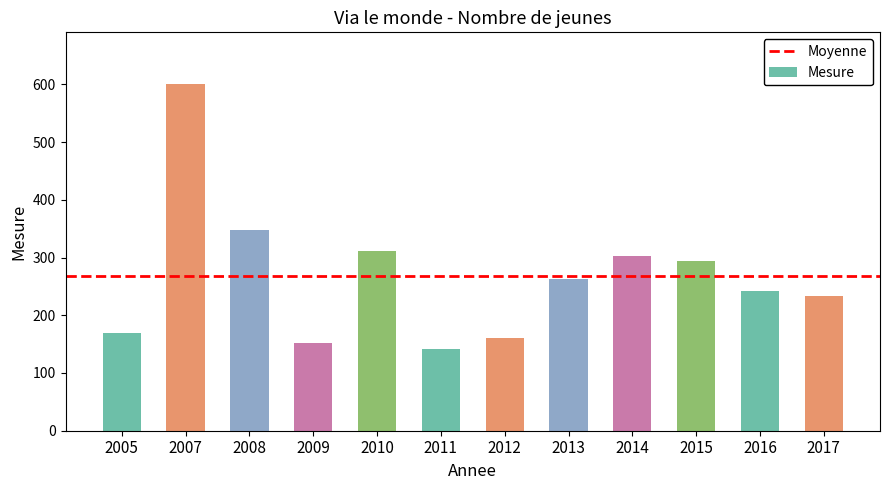

What is the change in value from 2005 to 2008?

+178